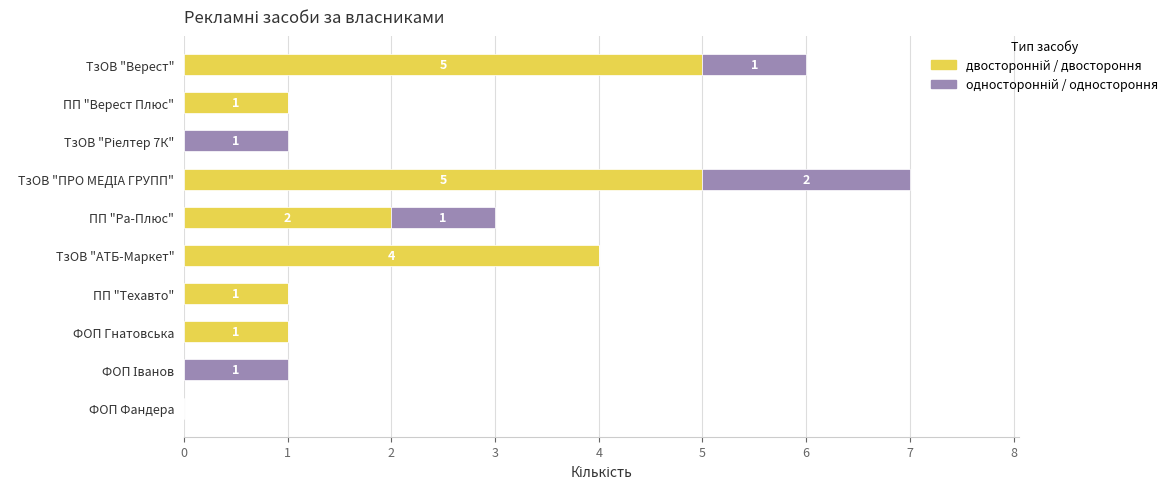

Which series has the largest total across all categories?

двосторонній / двостороння